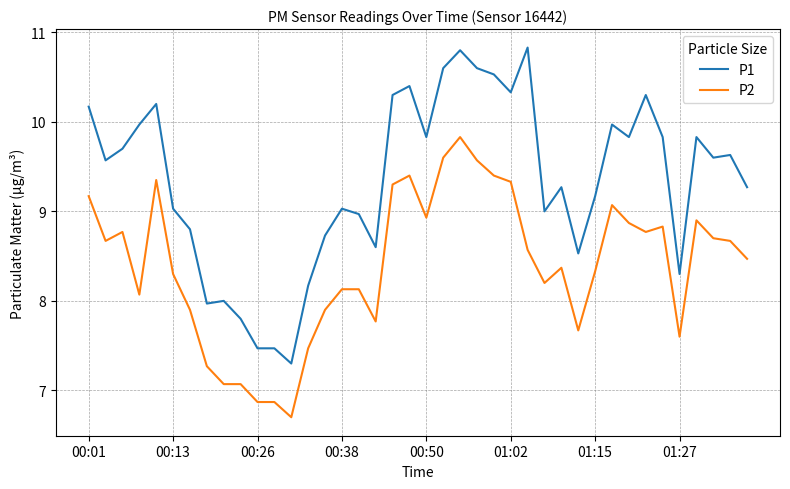

True or false: P2 and P1 intersect in this chart.

False